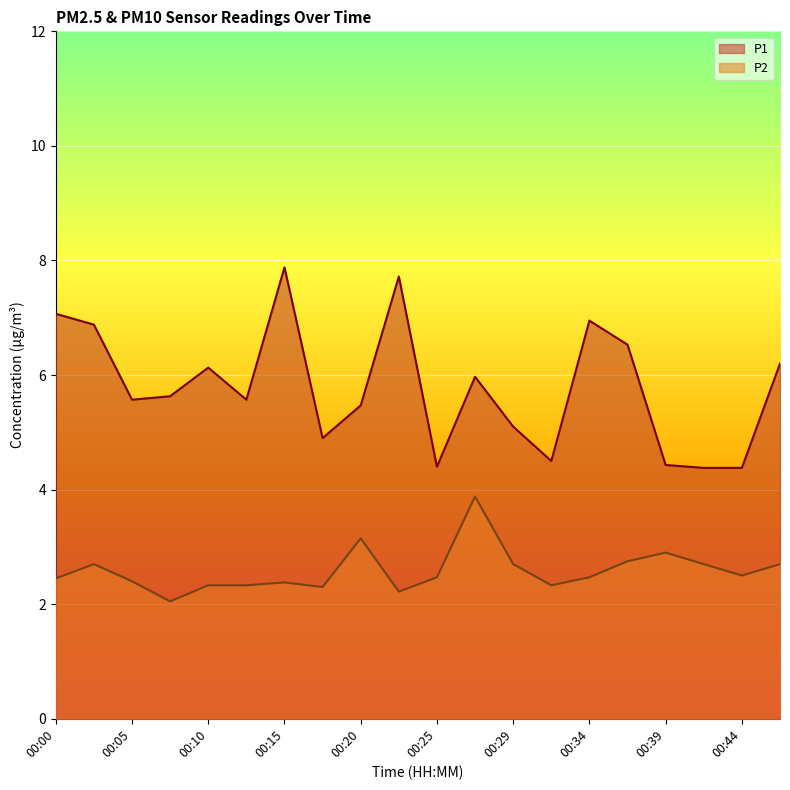

What is the sum of the P1 values at 00:20 and 00:37?

12.0